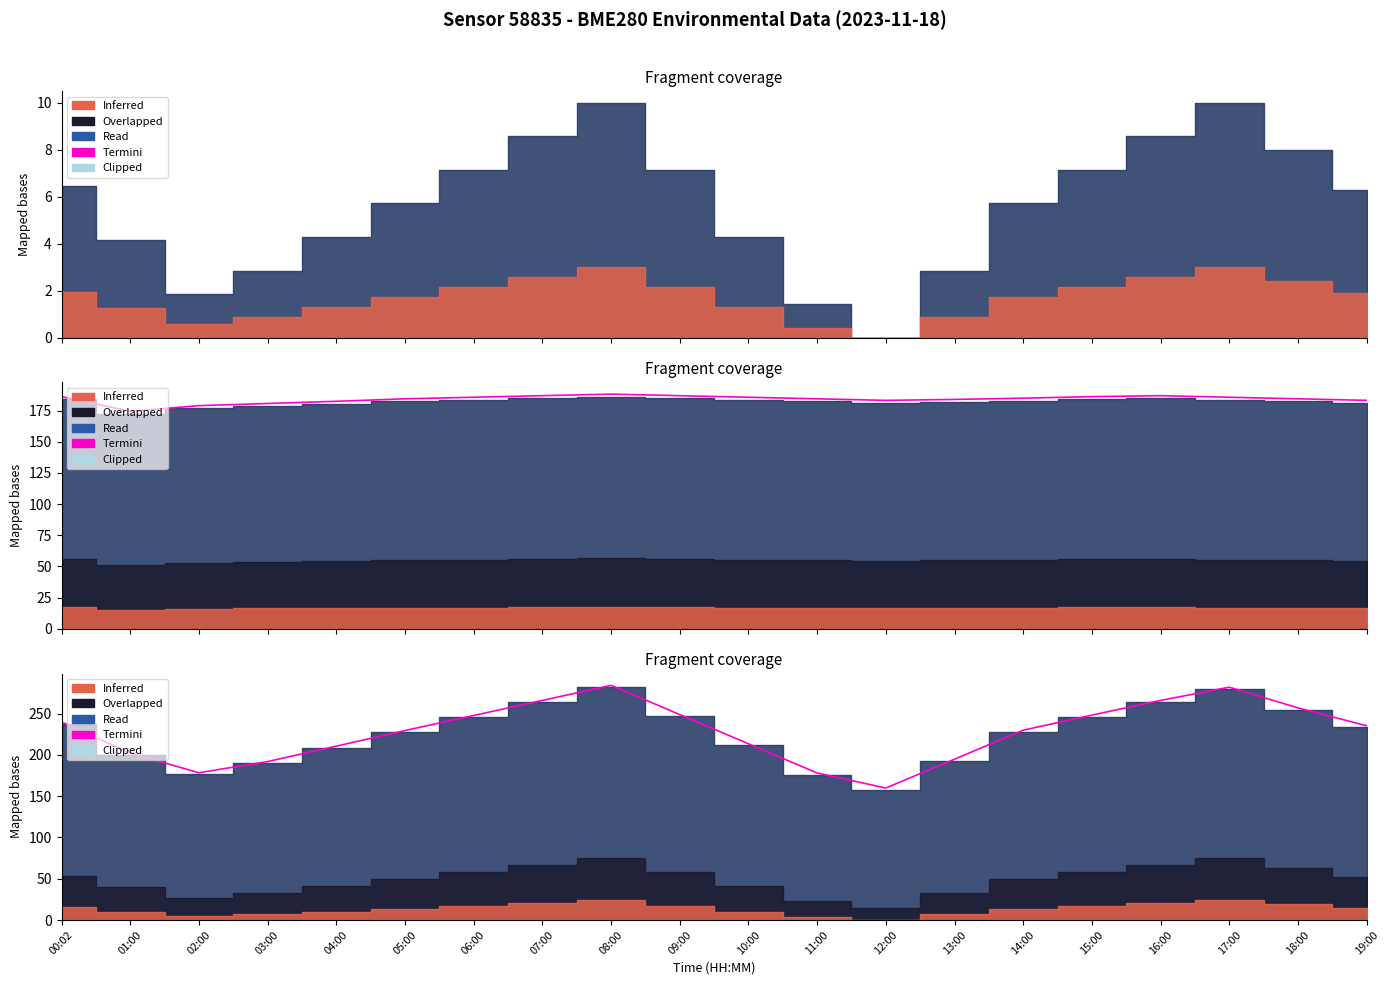

Rank the categories by value from lowest to highest.

12:00, 11:00, 02:00, 03:00, 13:00, 01:00, 04:00, 10:00, 05:00, 14:00, 19:00, 00:02, 06:00, 15:00, 09:00, 18:00, 07:00, 16:00, 17:00, 08:00